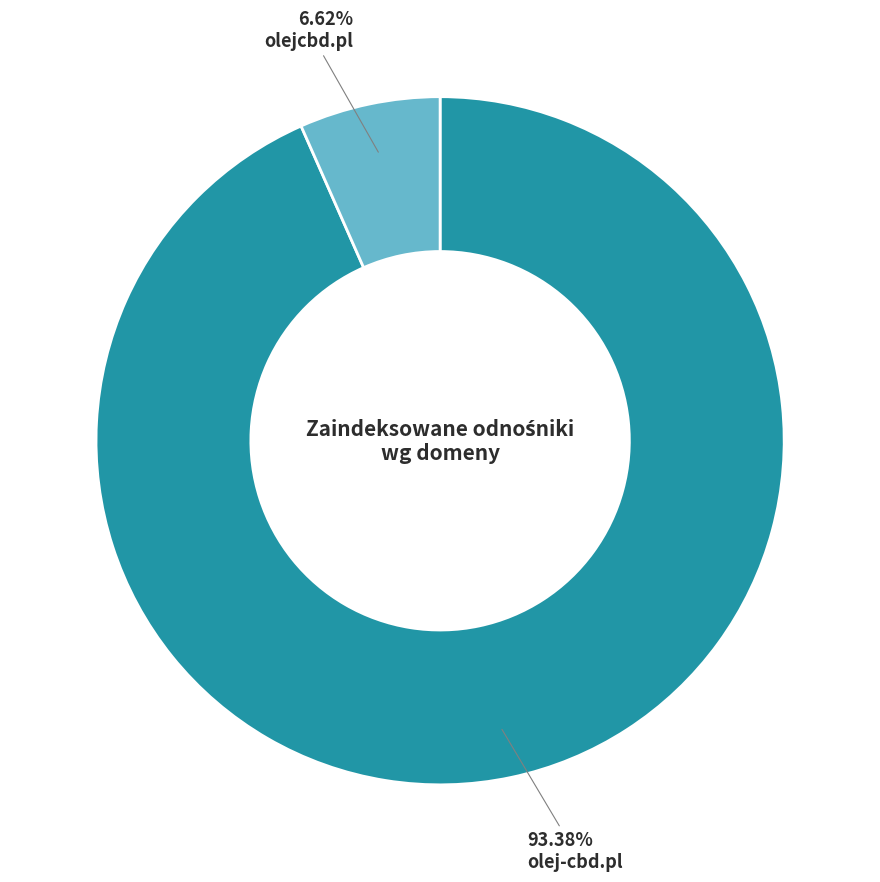

To the nearest percent, what portion does olejcbd.pl represent?

7%